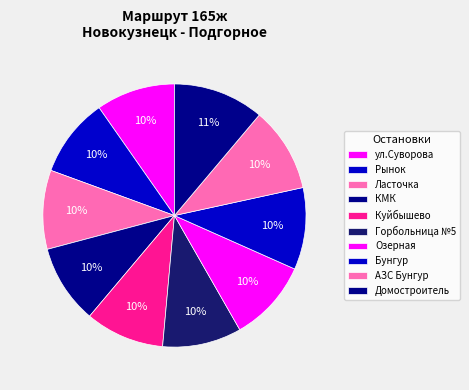

How many segments does this pie chart have?

10